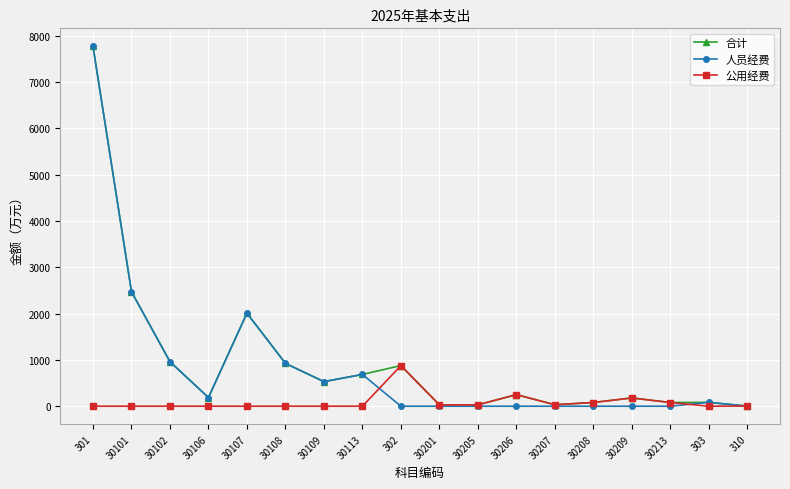

What is the greatest value displayed?

7772.0